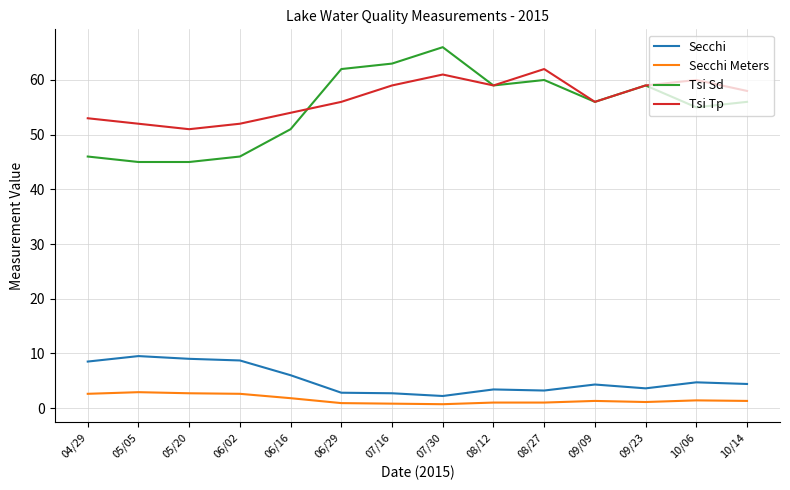

At which category is the sum across all series the highest?

07/30